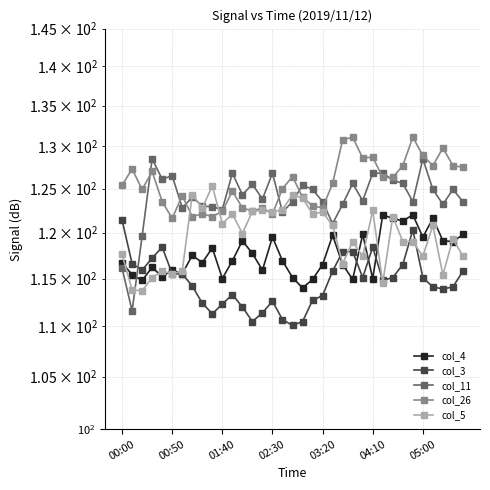

True or false: col_26 has a value of 122.1 at 8.

True